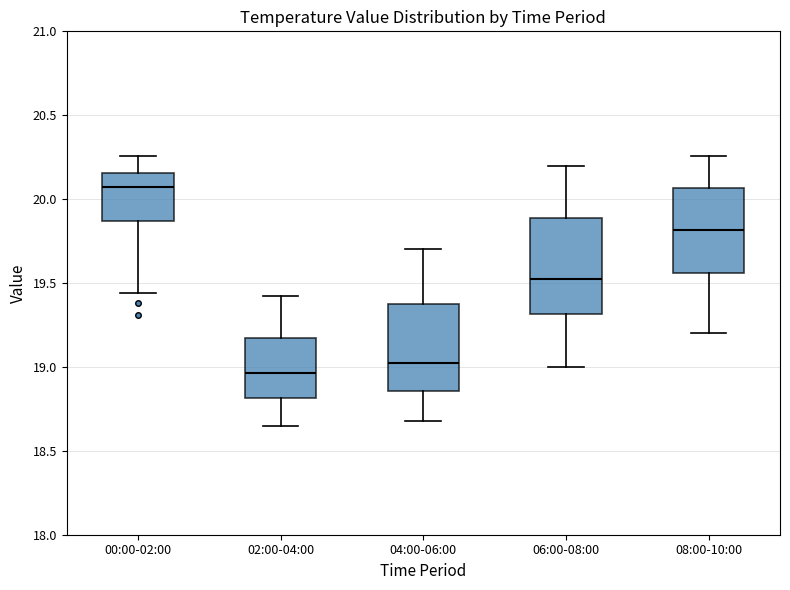

Which box has the highest median line?

00:00-02:00